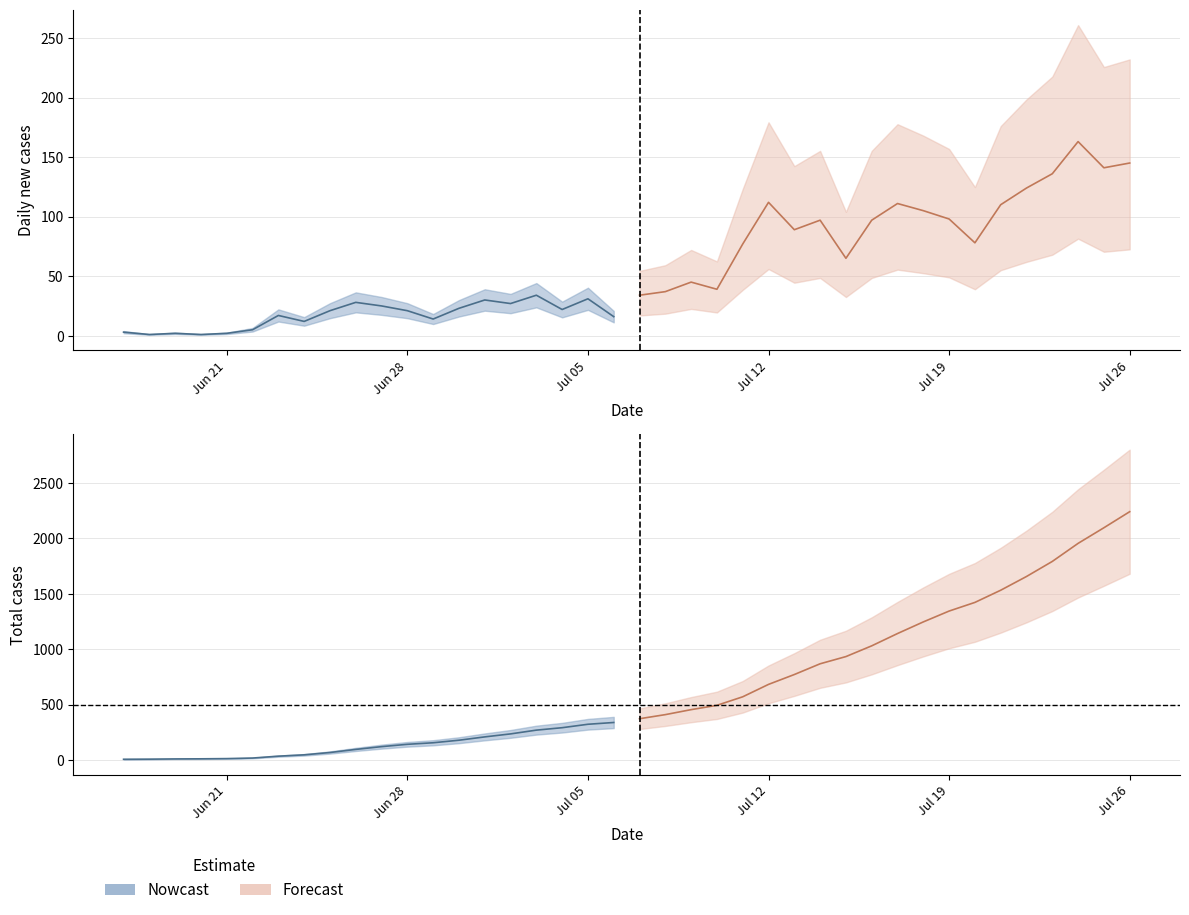

True or false: new and tot cross at least once.

False